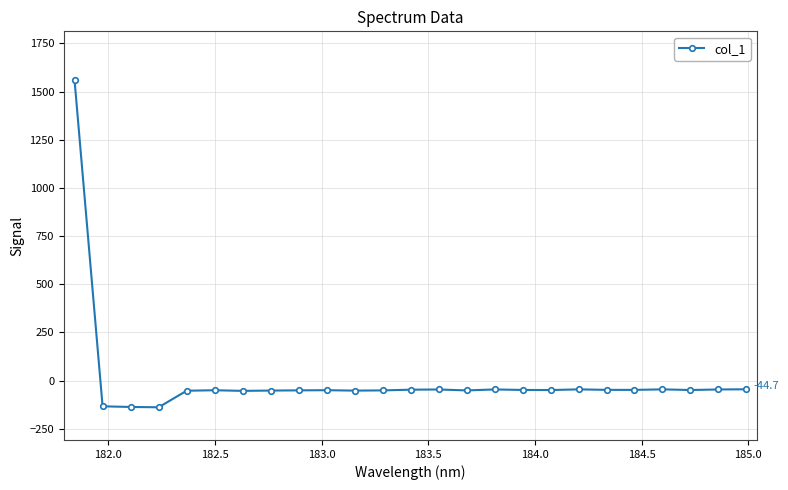

What is the smallest value displayed?

-138.0